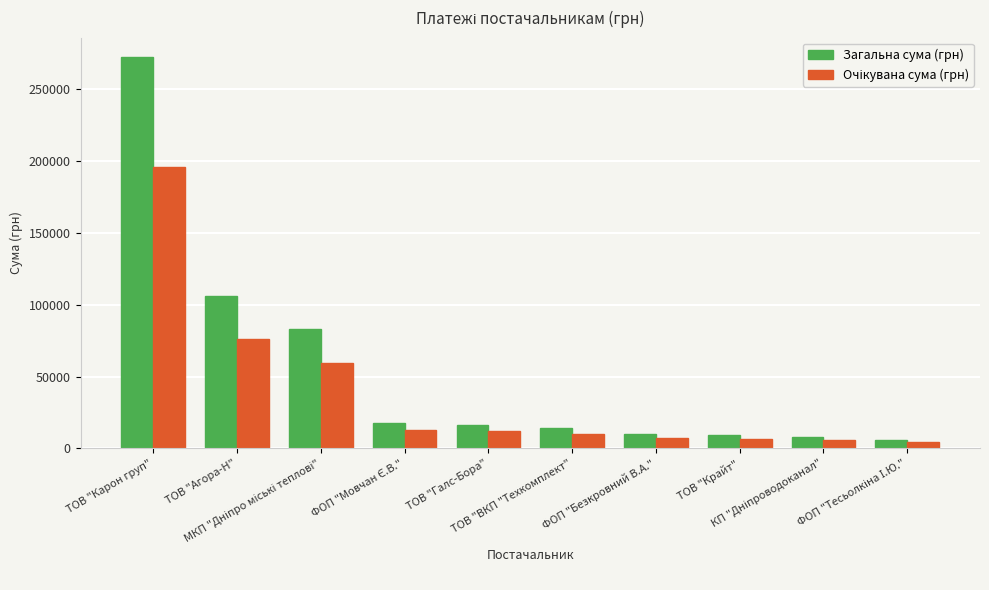

Which series has the largest total across all categories?

Загальна сума (грн)